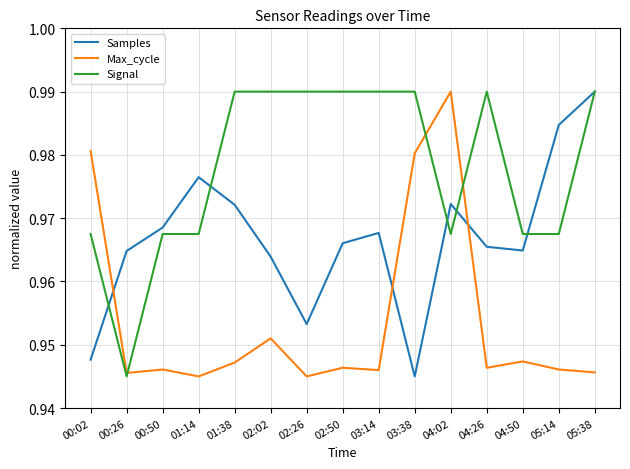

How many lines are shown in the chart?

3